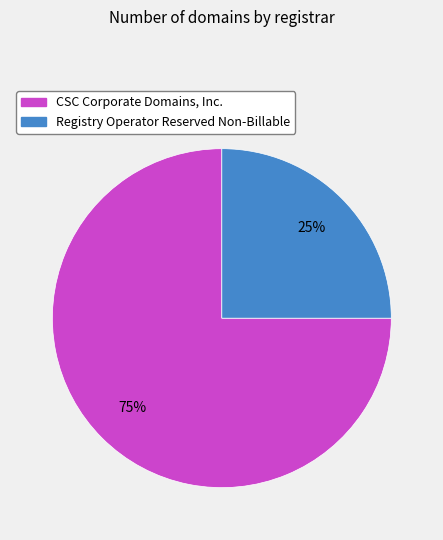

Rank the categories by value from highest to lowest.

CSC Corporate Domains, Inc., Registry Operator Reserved Non-Billable